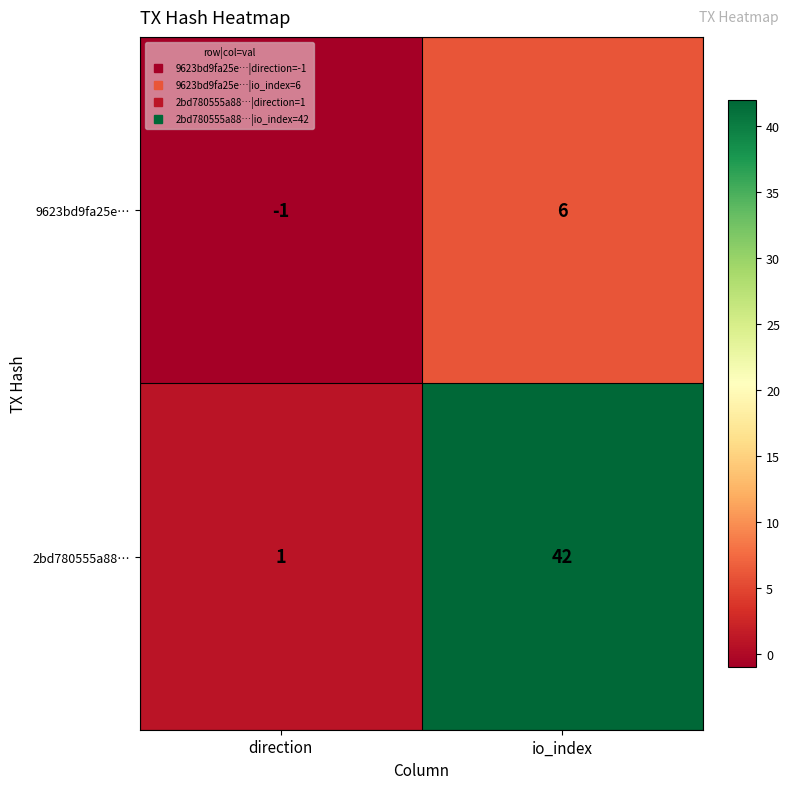

How many series are shown in this chart?

2